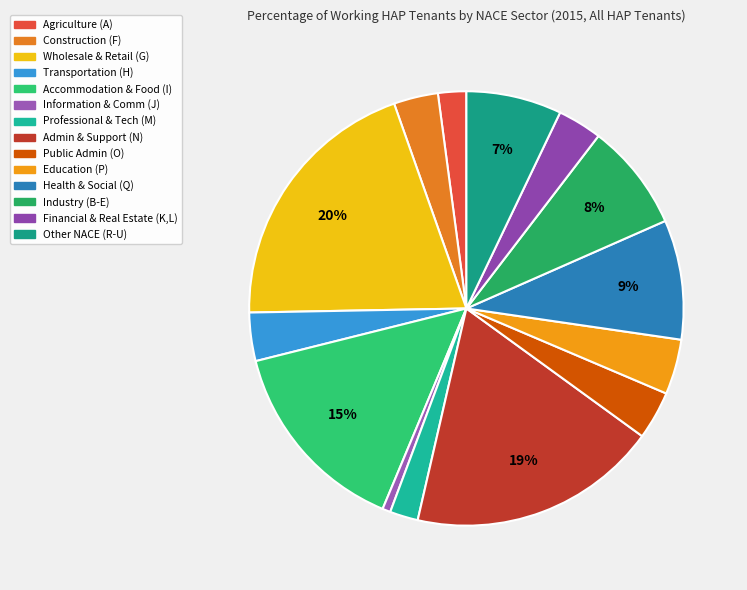

Rank the categories by value from lowest to highest.

Information and communication (J), Agriculture, Forestry and Fishing (A), Professional, Scientific and Technical, Construction (F), Financial & Real Estate (K,L), Transportation and Storage (H), Public Administration and Defence (O), Education (P), Other NACE Activities (R-U), Industry (B to E), Human Health and Social Work Activities, Accommodation & Food Service Activities, Administrative and Support Service, Wholesale and Retail Trade (G)